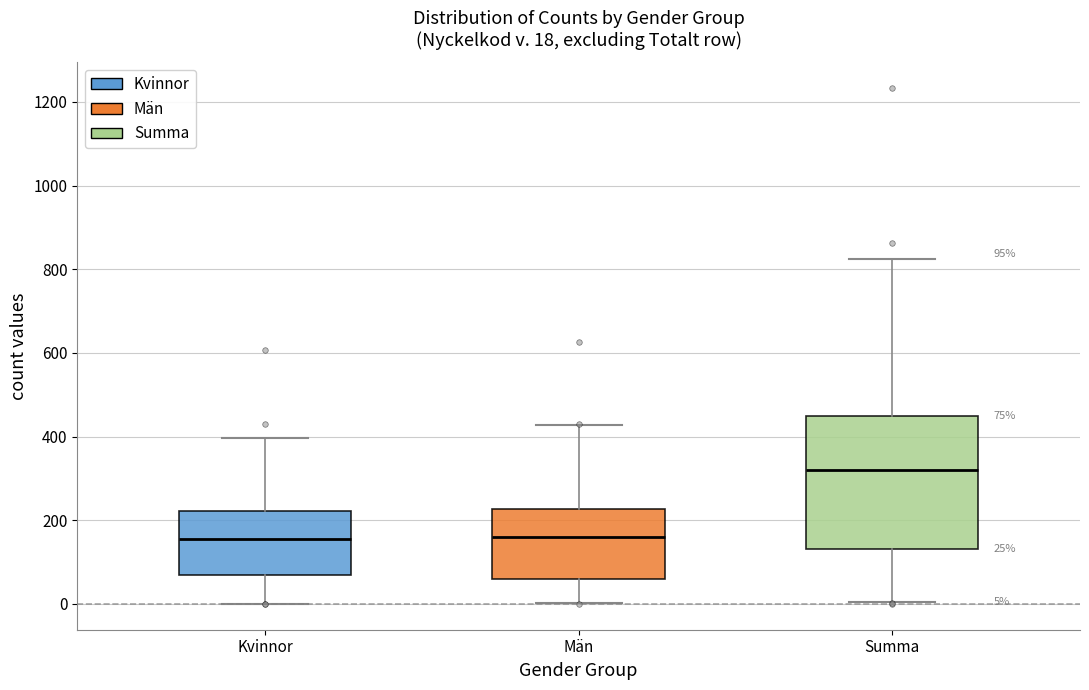

Which box has the highest median line?

Summa